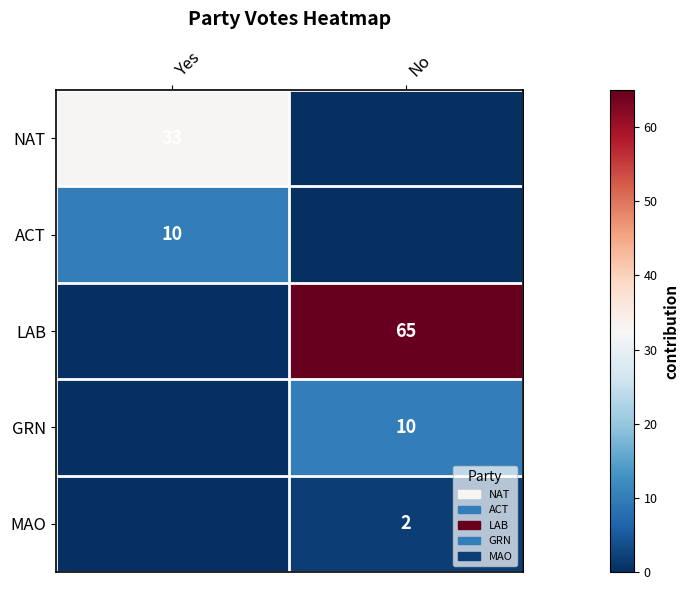

How many distinct data groups are displayed?

5